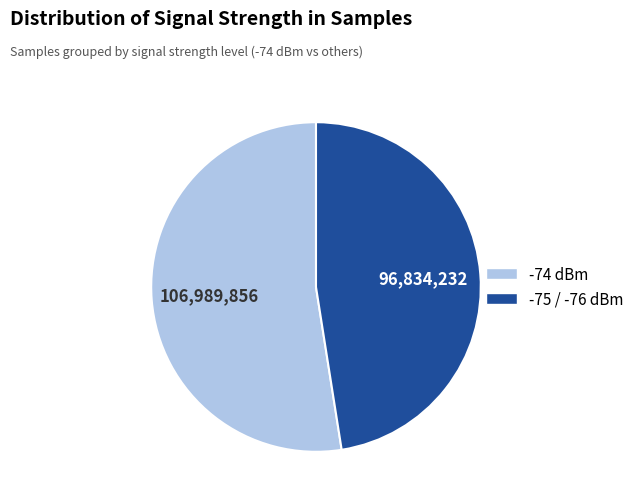

Is there a majority slice in this chart?

Yes